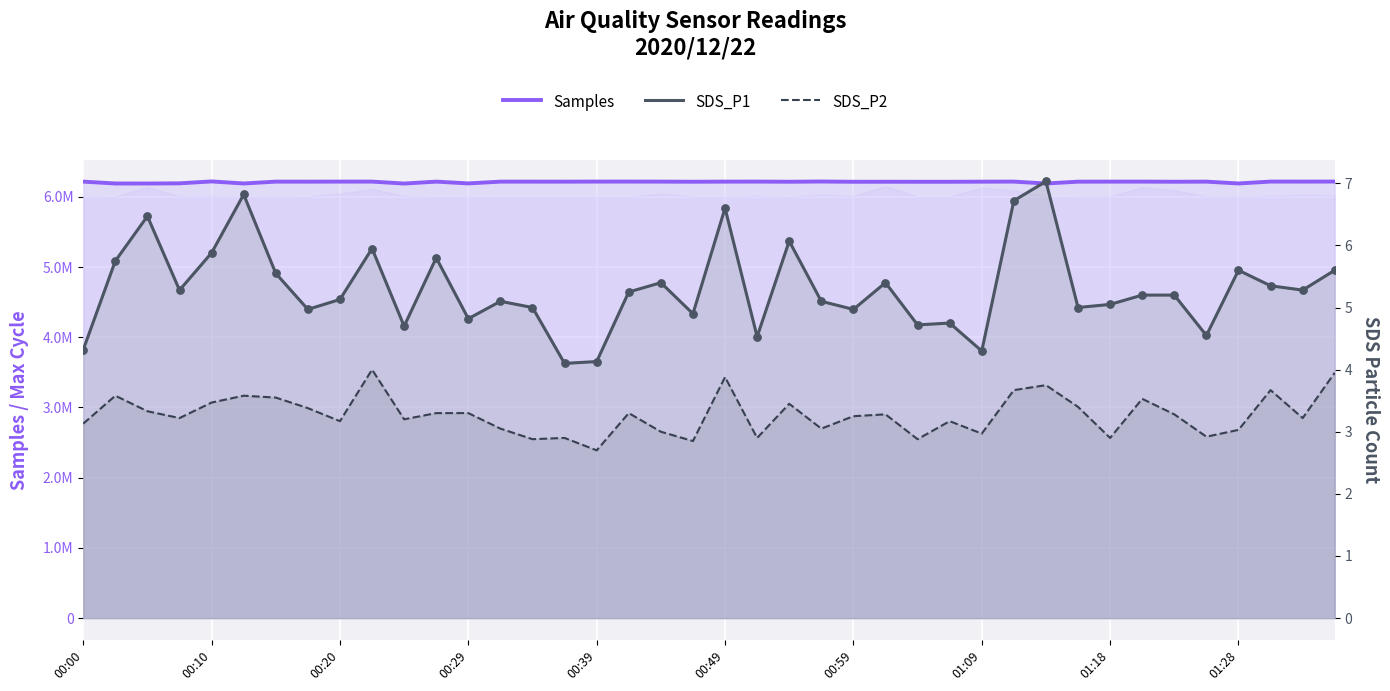

Is the value of SDS_P1 at 24 greater than the value of SDS_P2 at 00:29?

Yes